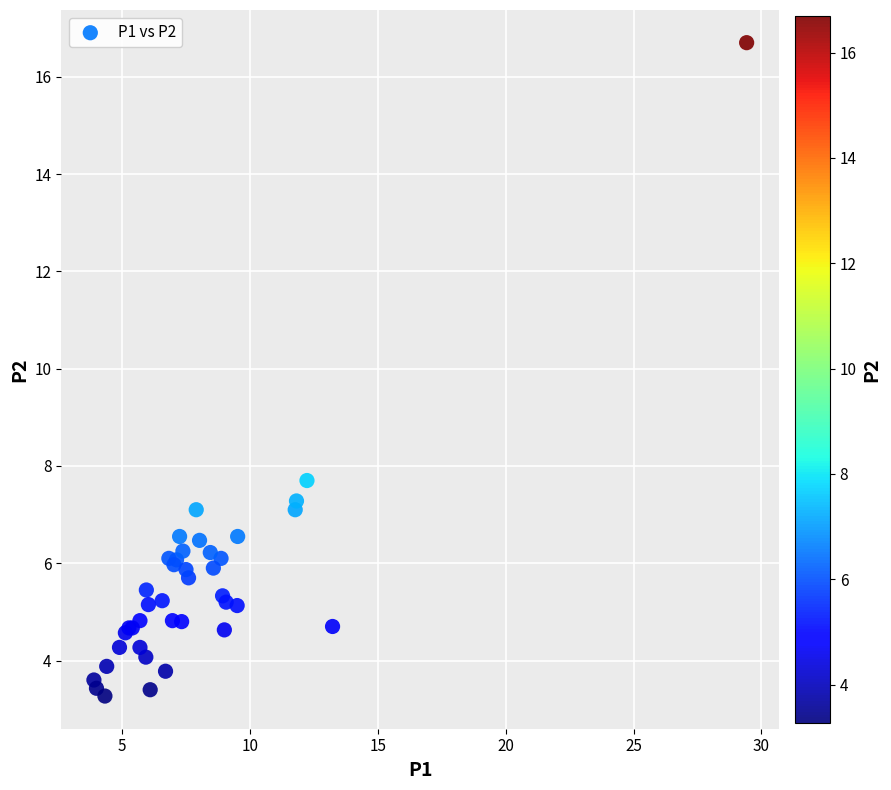

What Y value in the scatter plot is closest to 9?

7.7